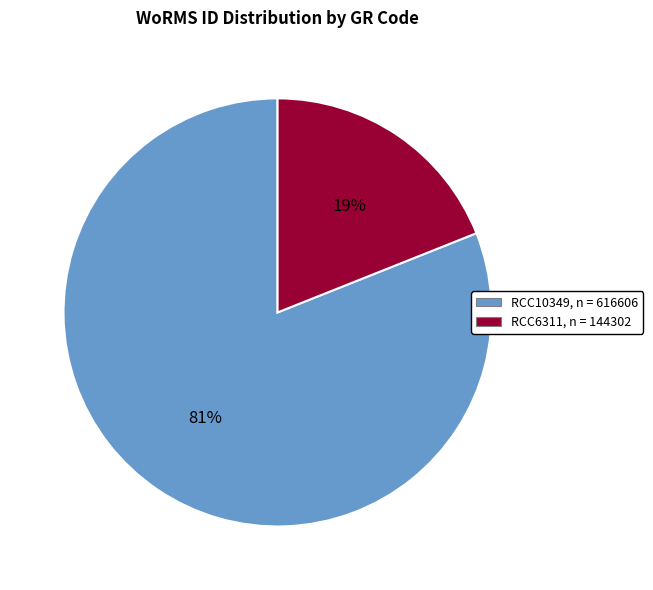

To the nearest percent, what is the combined percentage of RCC6311 and RCC10349?

100%